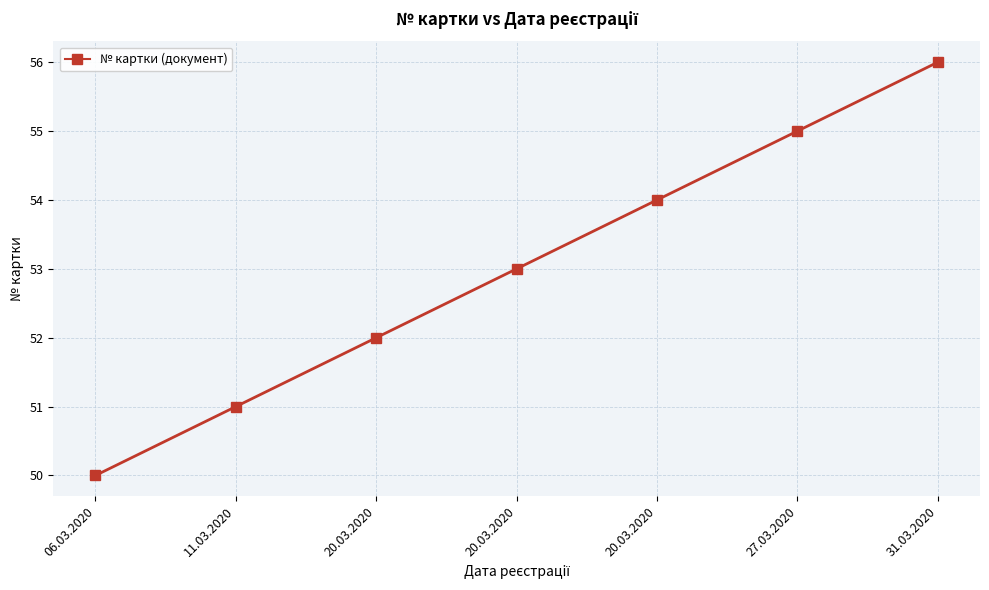

Which category has the highest value across all series?

31.03.2020